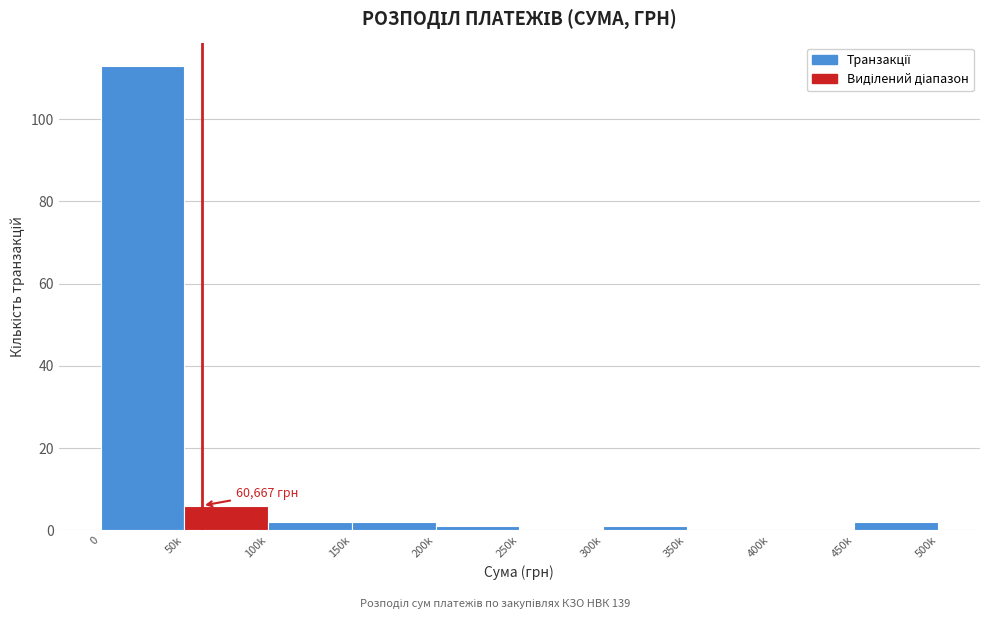

Reading right to left, extract all data points from this chart.

450k=2	400k=0	350k=0	300k=1	250k=0	200k=1	150k=2	100k=2	50k=6	0=113